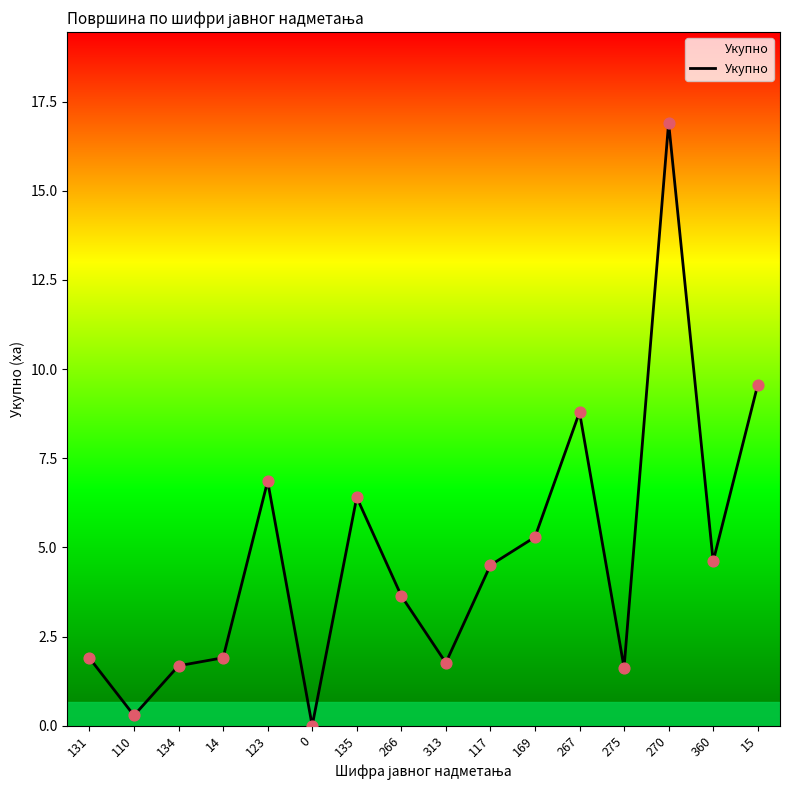

What is the ratio of the value at 131 to the value at 266?

0.5